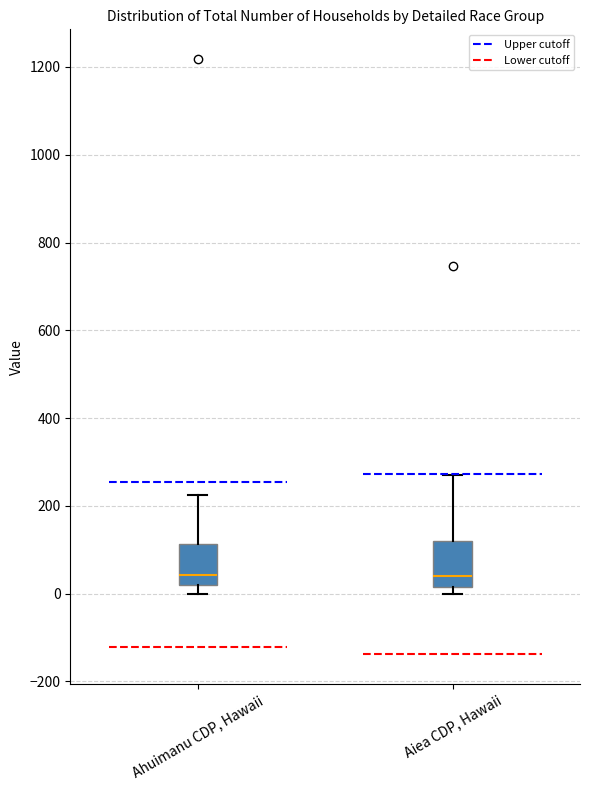

Reading left to right, transcribe this box plot: for each box, give where its median line is, the range the box spans, and where its two whiskers end, as read against the y-axis. The values are not printed on the chart, so give them approximately, as read against the axis.

Ahuimanu CDP, Hawaii: median 40, box 20 to 120, whiskers 0 to 220
Aiea CDP, Hawaii: median 40, box 20 to 120, whiskers 0 to 280